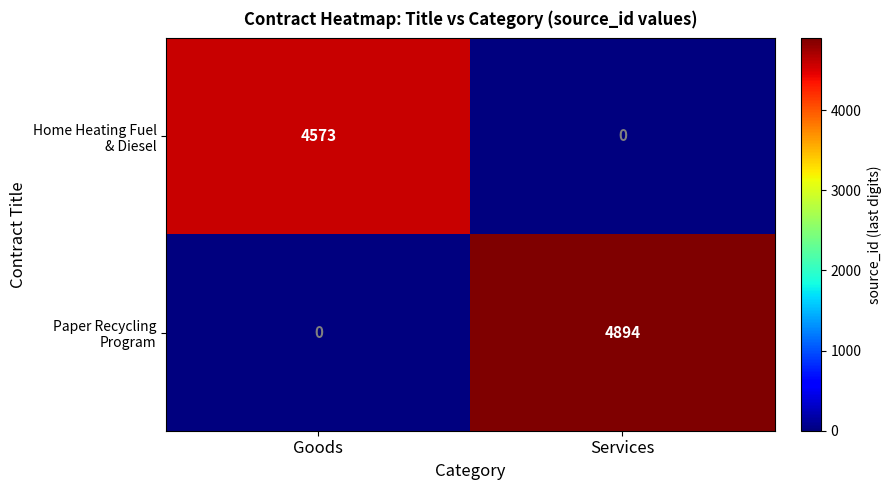

What is the total value across all series at Services?

4894